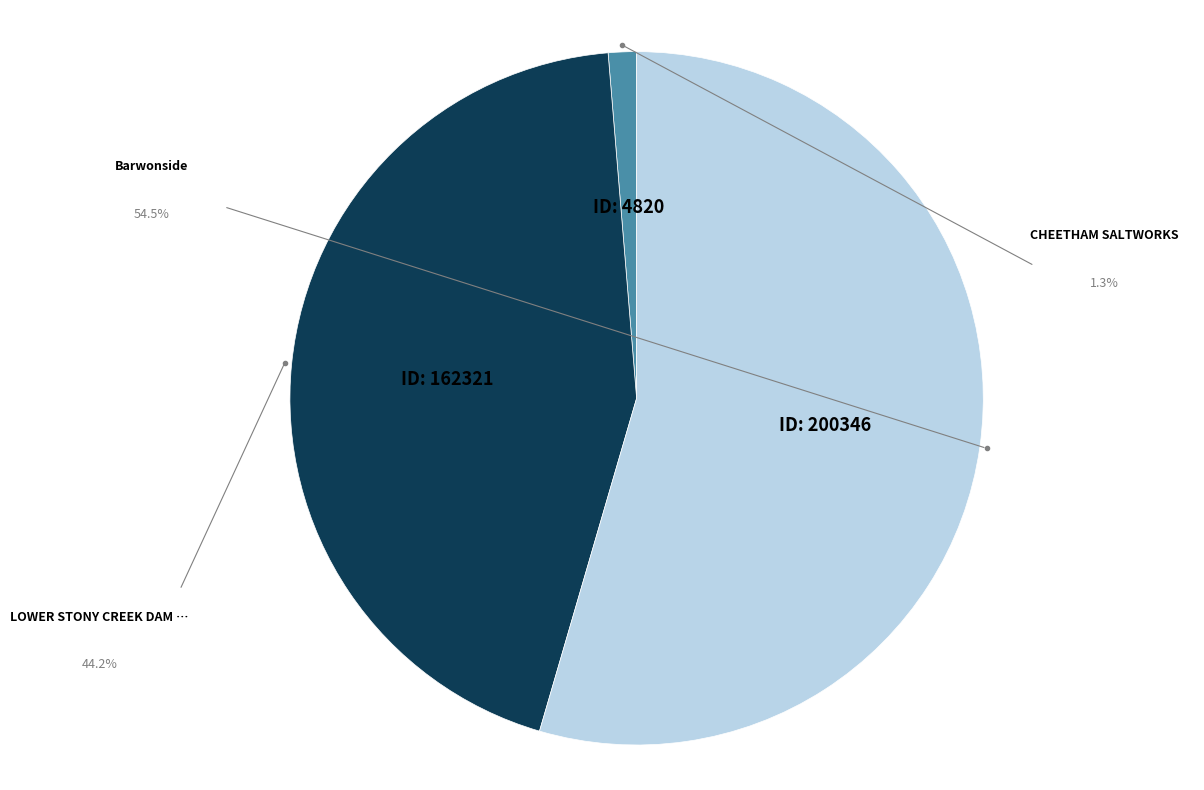

Is there any slice that represents more than half of the pie?

Yes